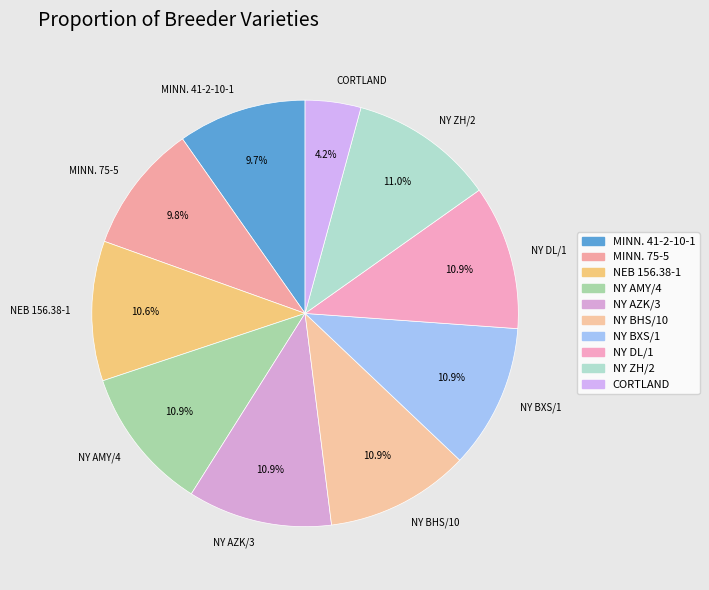

Which category has the smallest portion of the pie?

CORTLAND